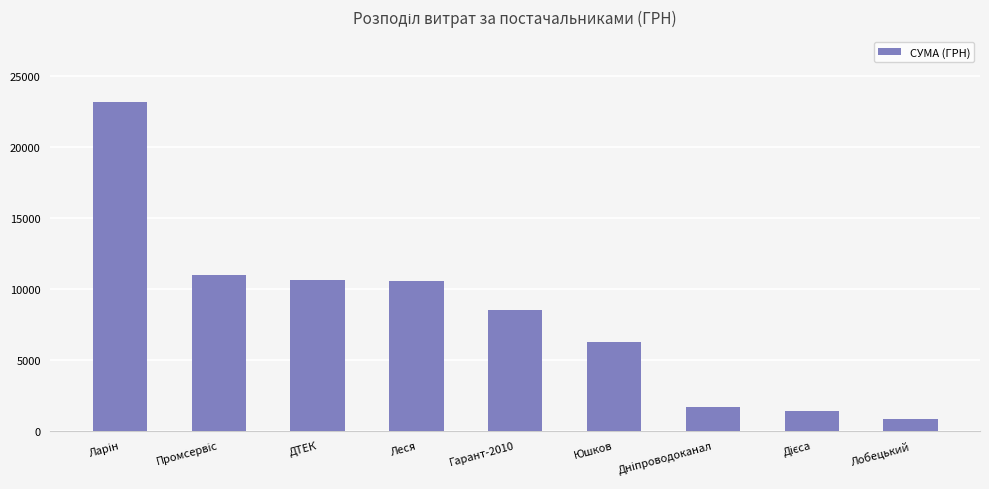

Which category has the lowest value across all series?

Лобецький